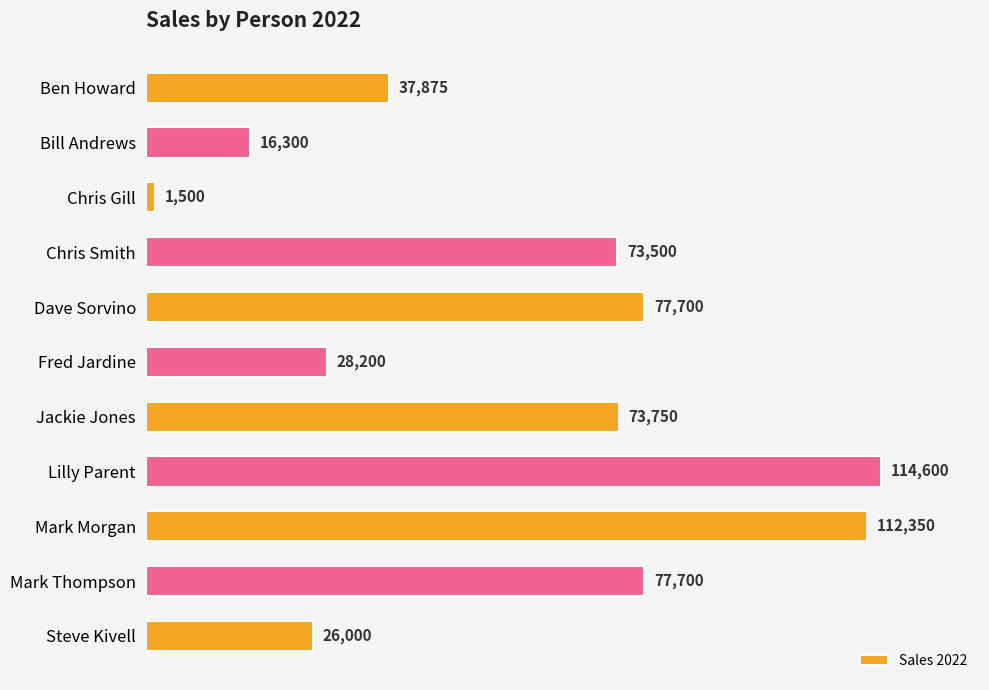

What is the maximum value shown in the chart?

114600